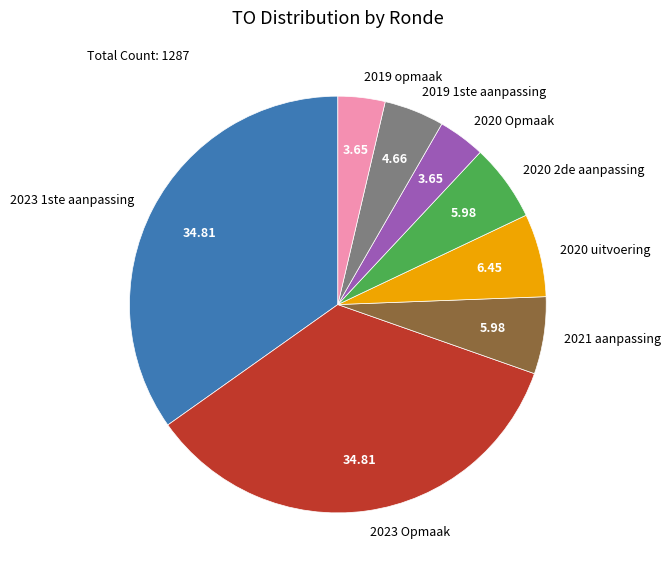

How many segments does this pie chart have?

8